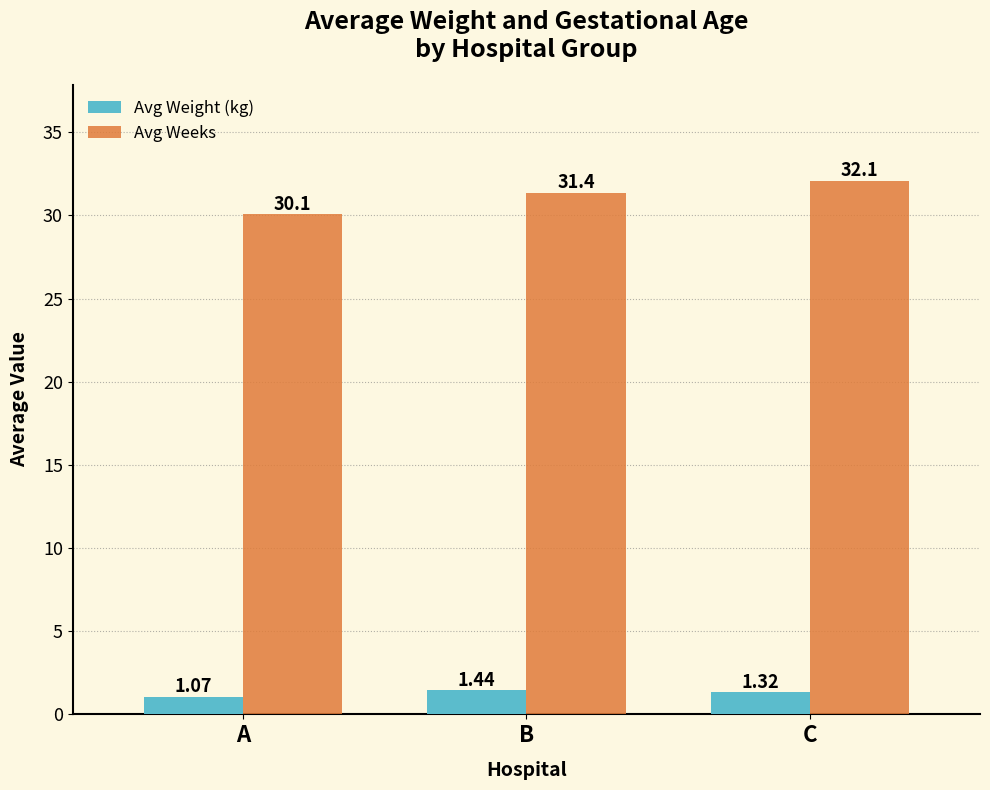

What is the total value across all series at A?

31.1